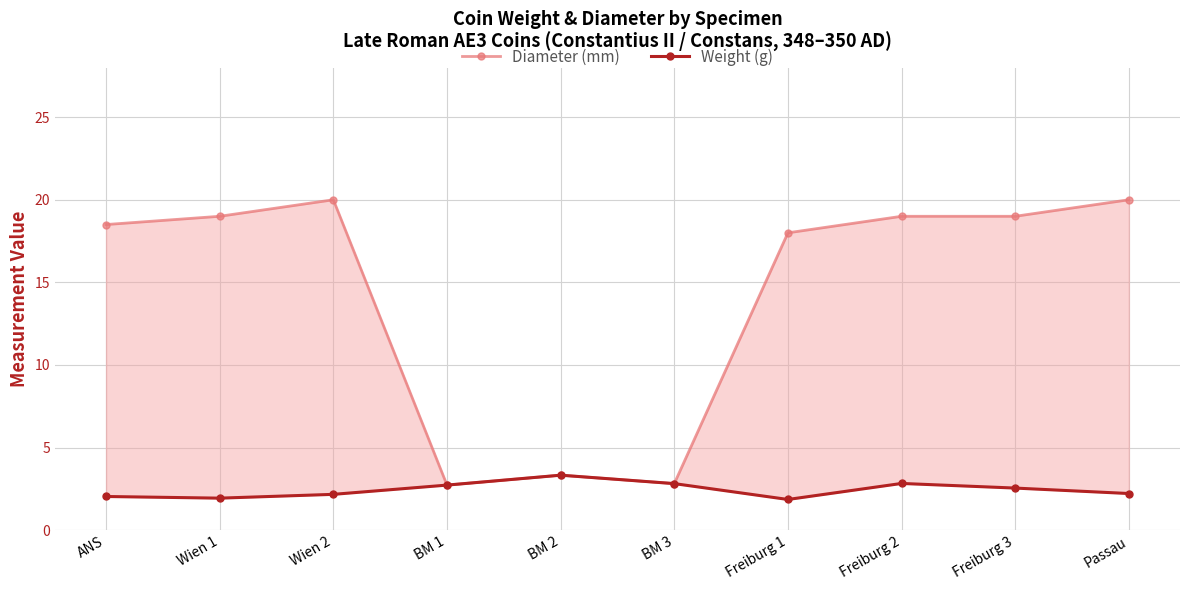

Does the chart display data point markers on the line(s)?

Yes